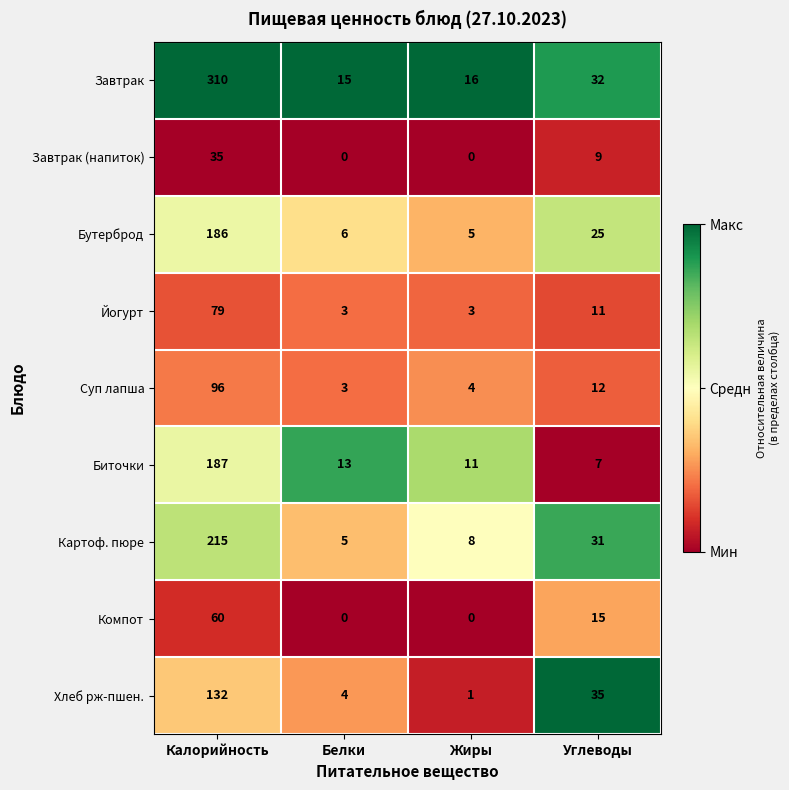

What is the greatest value displayed?

310